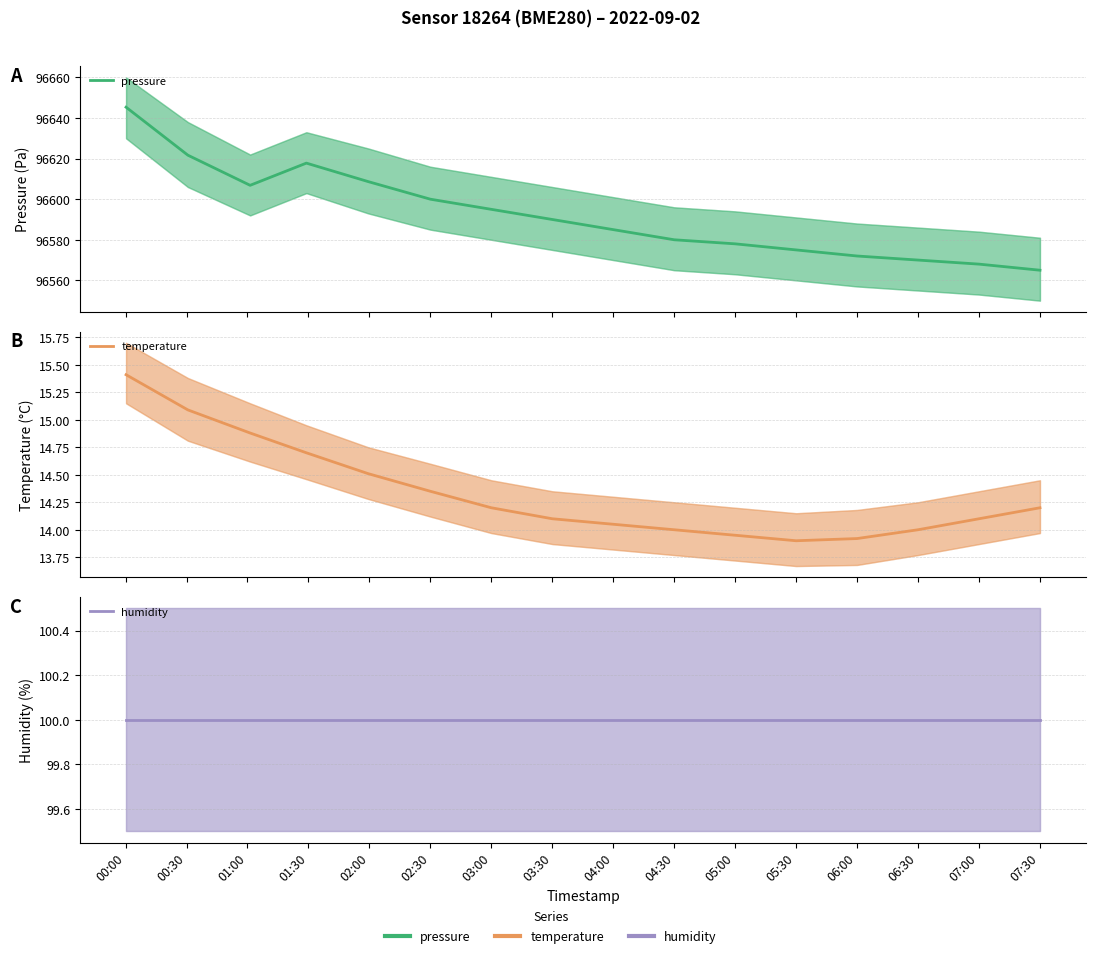

Which category has the lowest value in the temperature series?

05:30